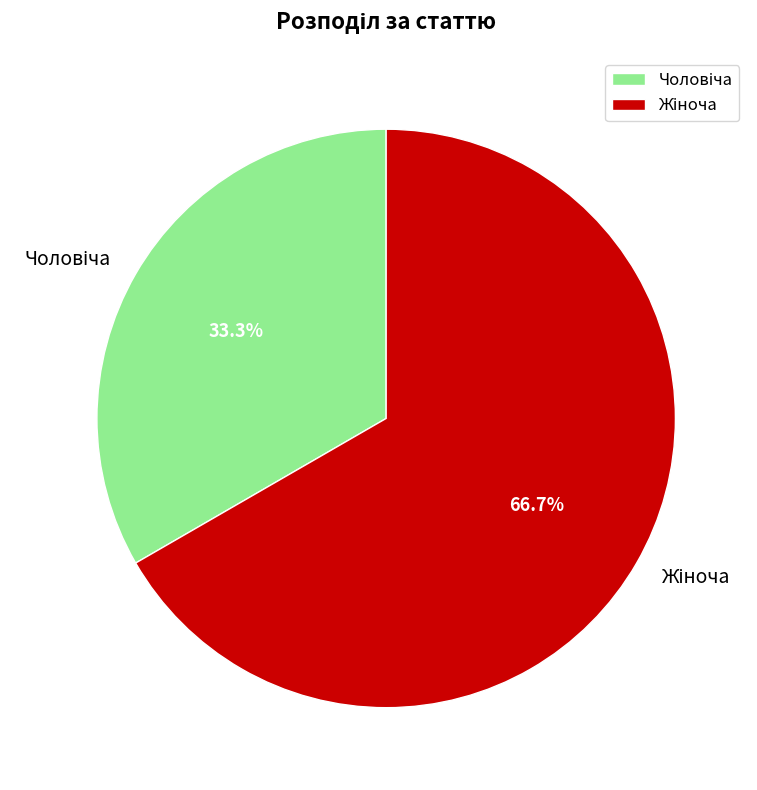

Is there any slice that represents more than half of the pie?

Yes